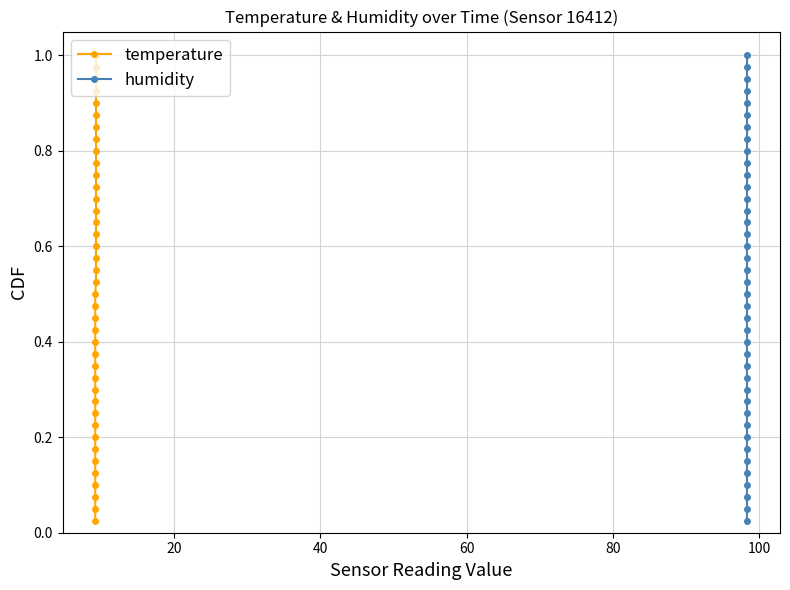

Is this an area chart (filled region under the line)?

No